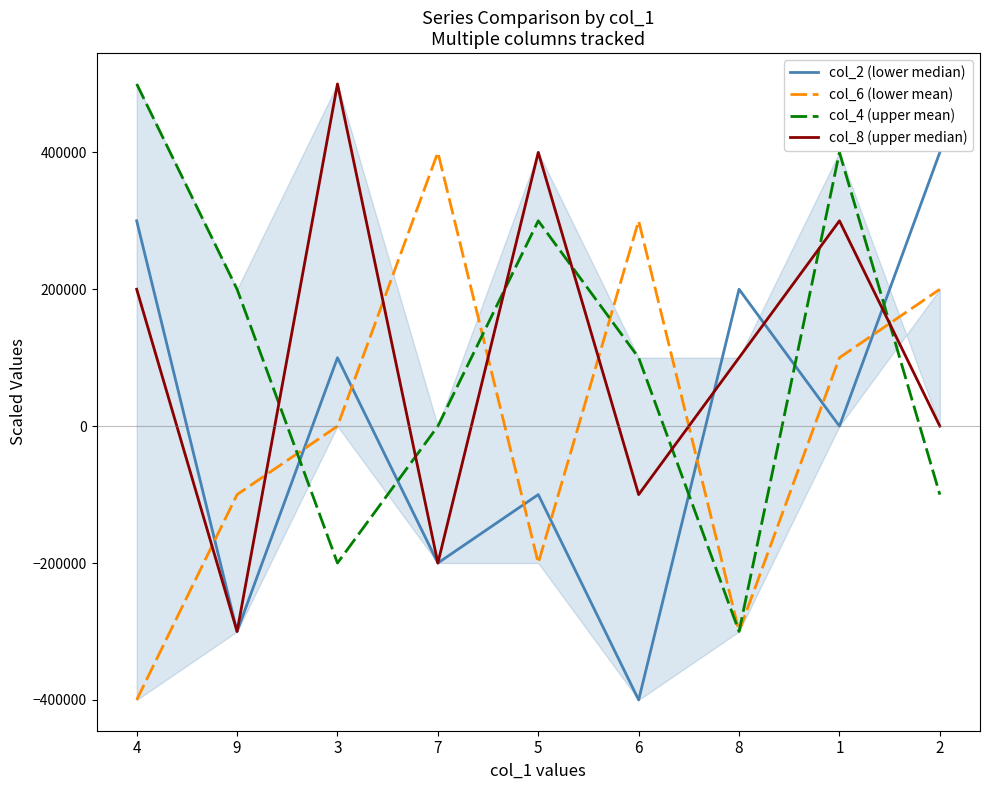

Rank the series by their maximum value, from highest to lowest.

col_4 (upper mean), col_8 (upper median), col_2 (lower median), col_6 (lower mean)